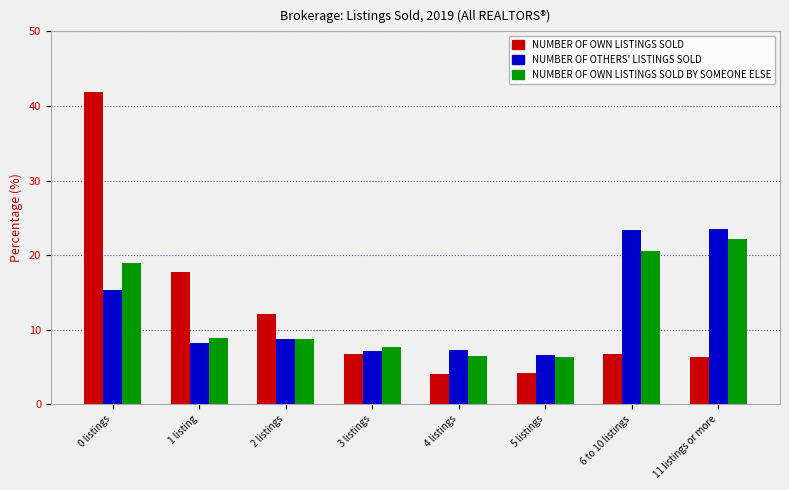

Which label corresponds to the largest value in the chart?

0 listings